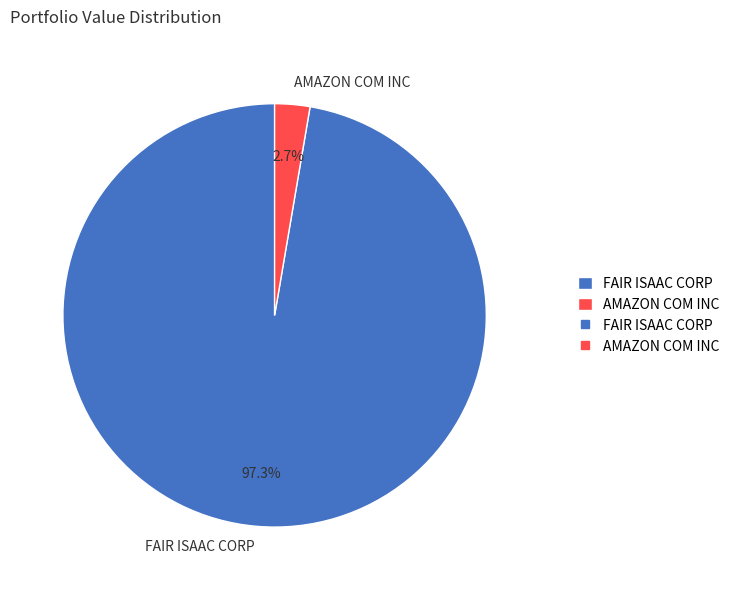

How many segments does this pie chart have?

2